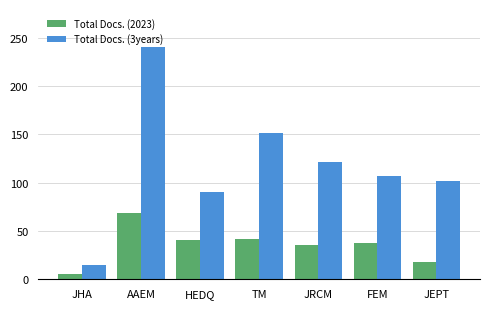

The Total Docs. (3years) series shows 200 at JRCM. True or false?

False